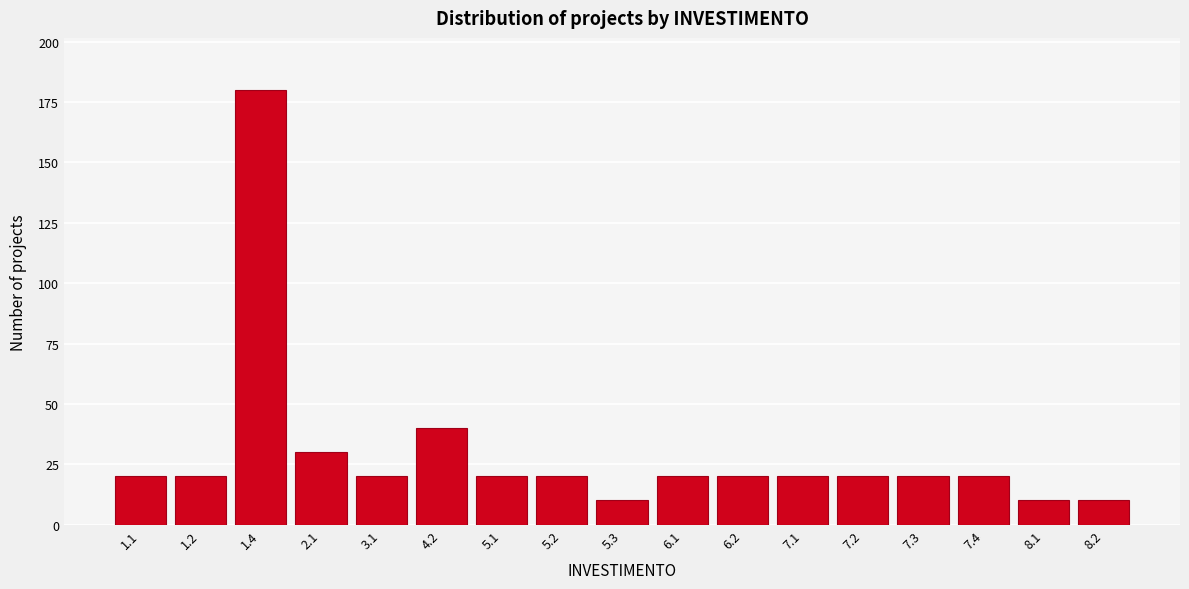

Reading left to right, what are all the values shown in this chart?

1.1=20	1.2=20	1.4=180	2.1=30	3.1=20	4.2=40	5.1=20	5.2=20	5.3=10	6.1=20	6.2=20	7.1=20	7.2=20	7.3=20	7.4=20	8.1=10	8.2=10